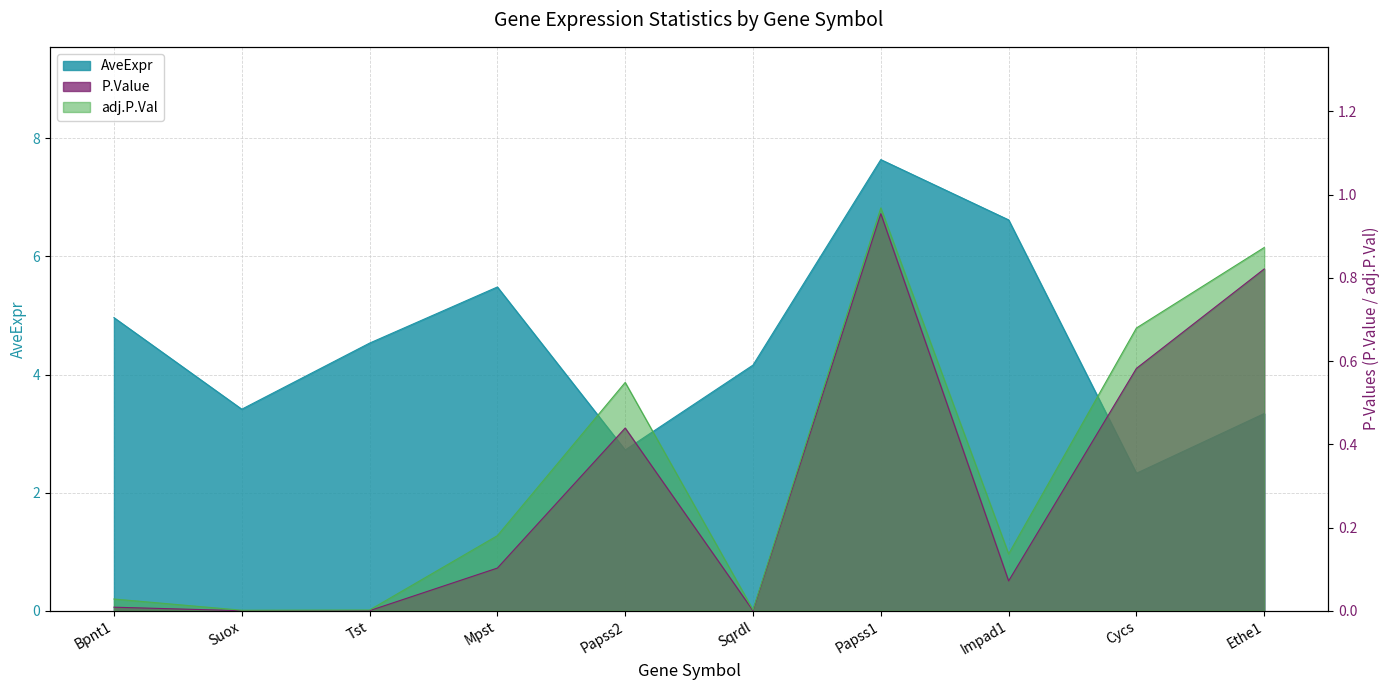

At which category does adj.P.Val reach its first local peak?

Papss2